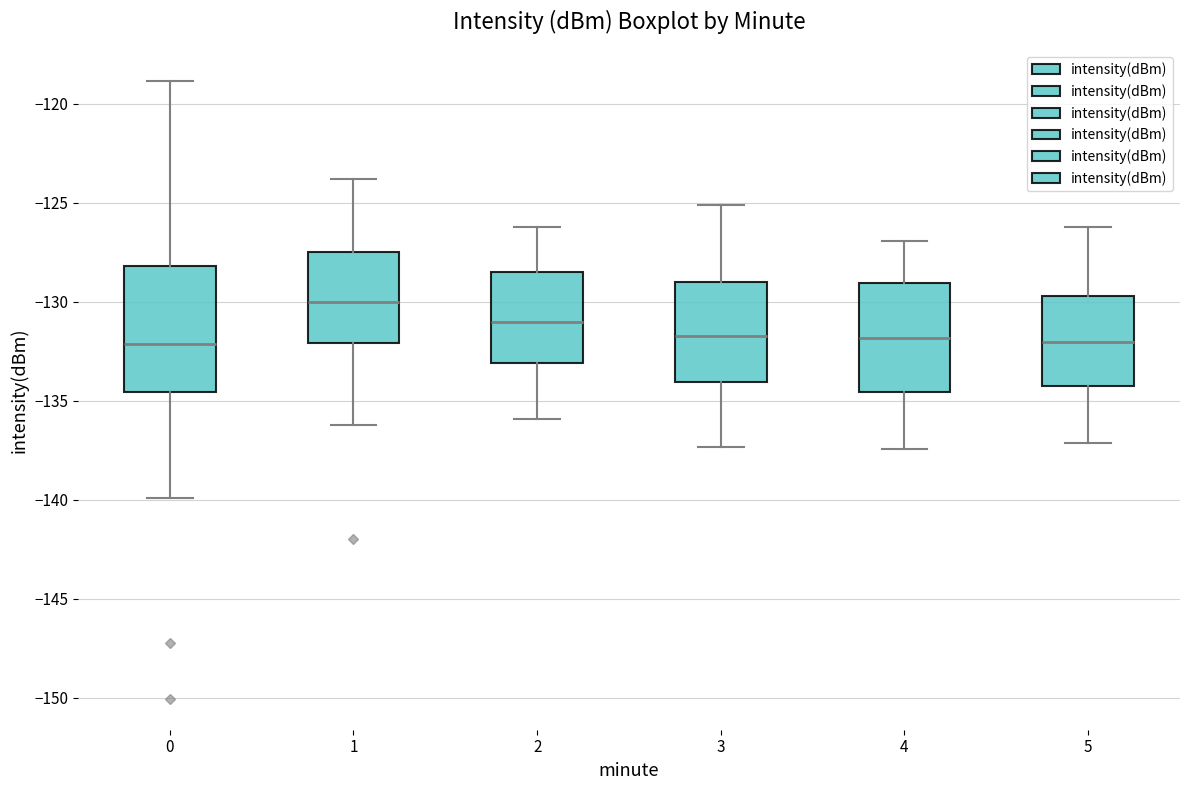

Comparing the boxes themselves (not the whiskers), which one is the tallest?

0